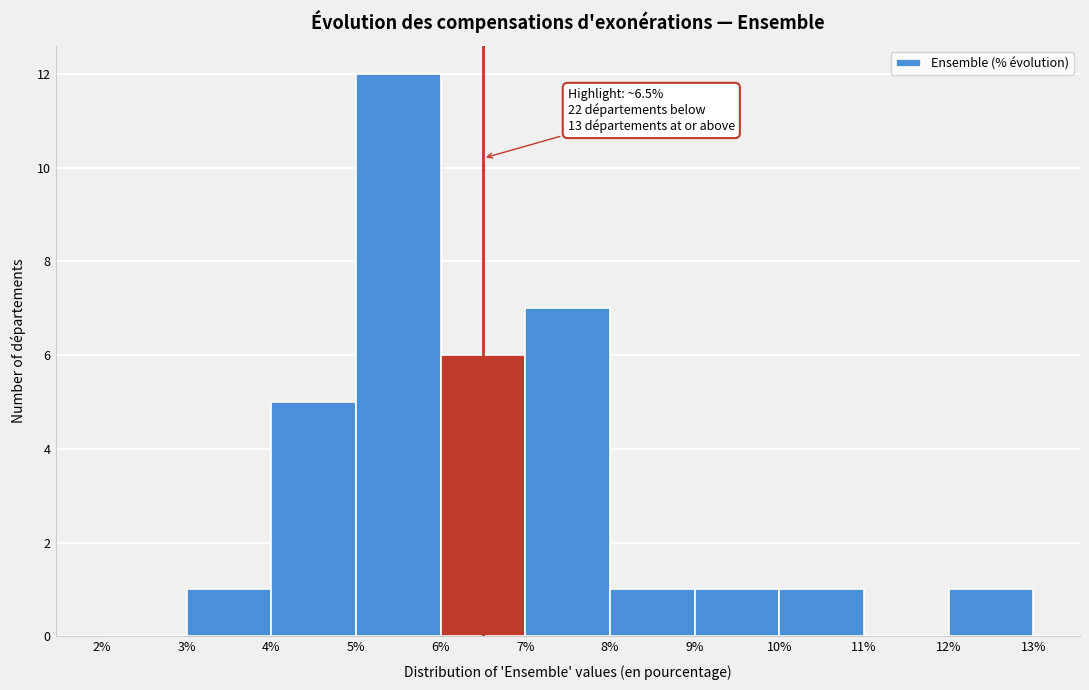

Over which range of the x-axis is the bar tallest?

5% to 6%